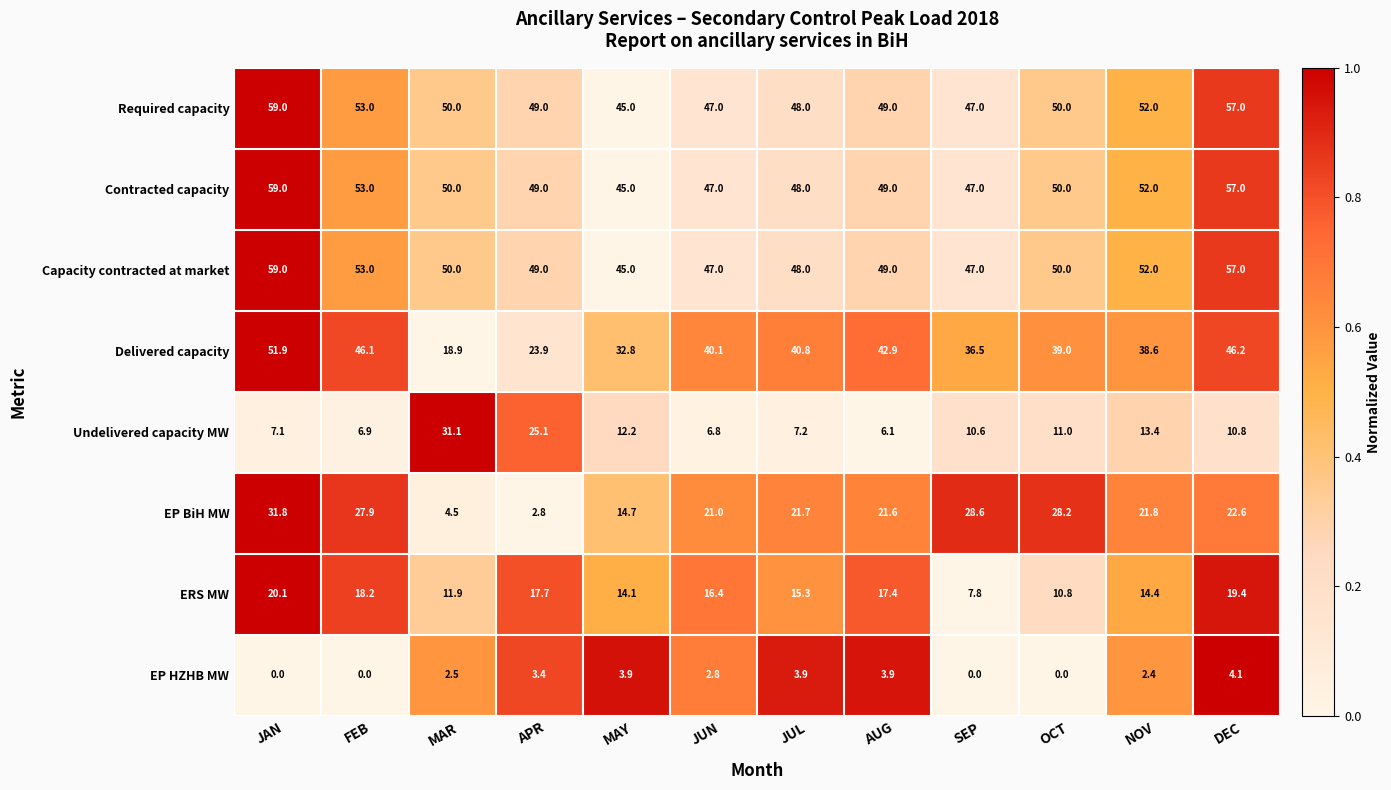

What is the difference between the maximum and minimum values in the ERS MW series?

12.3